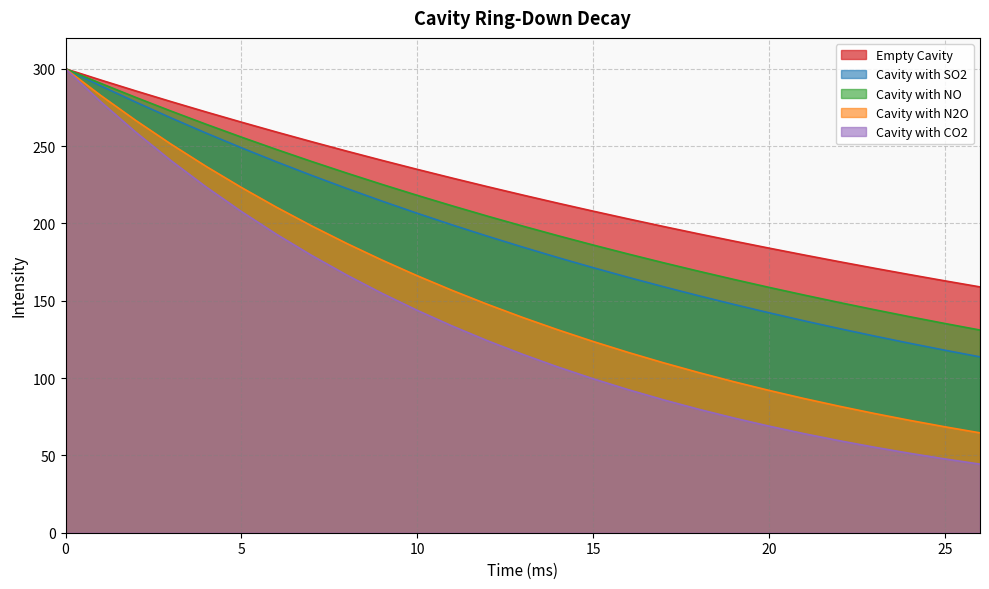

At 22, list the series in order from smallest to largest.

Cavity with CO2, Cavity with N2O, Cavity with SO2, Cavity with NO, Empty Cavity